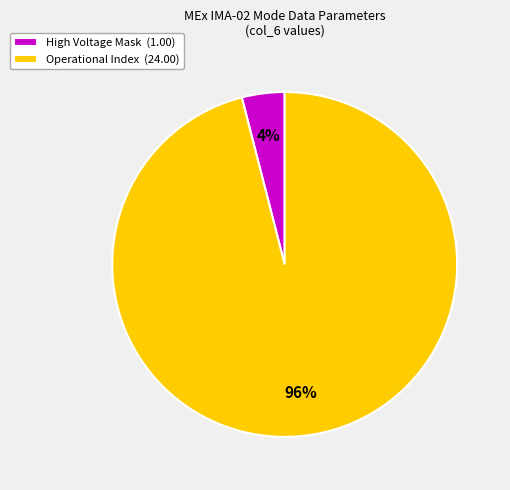

Is it true that High Voltage Mask (1.00) is 11% of the pie?

False